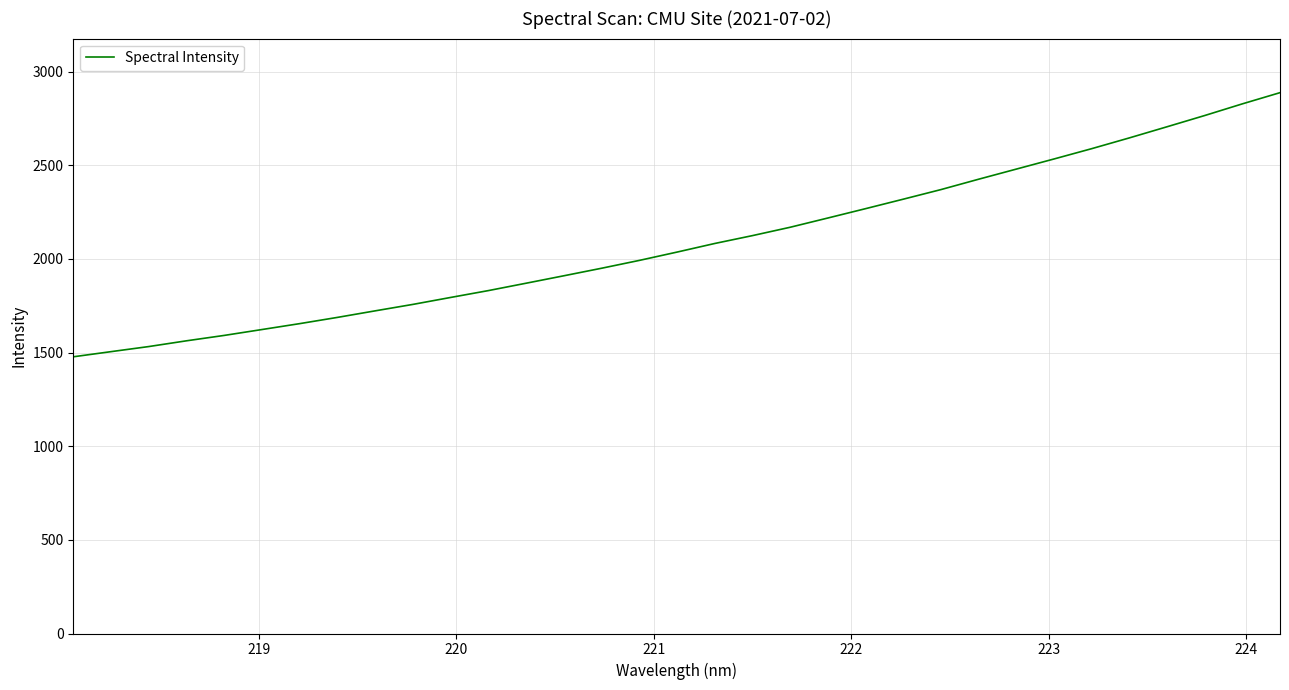

What is the minimum value shown in the chart?

1477.6